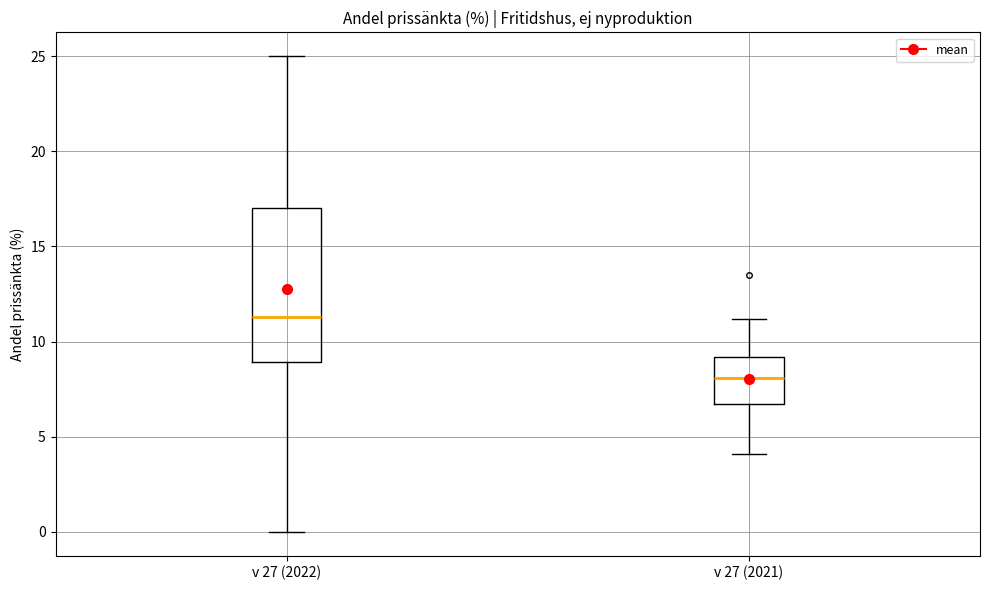

Comparing the boxes themselves (not the whiskers), which one is the tallest?

v 27 (2022)